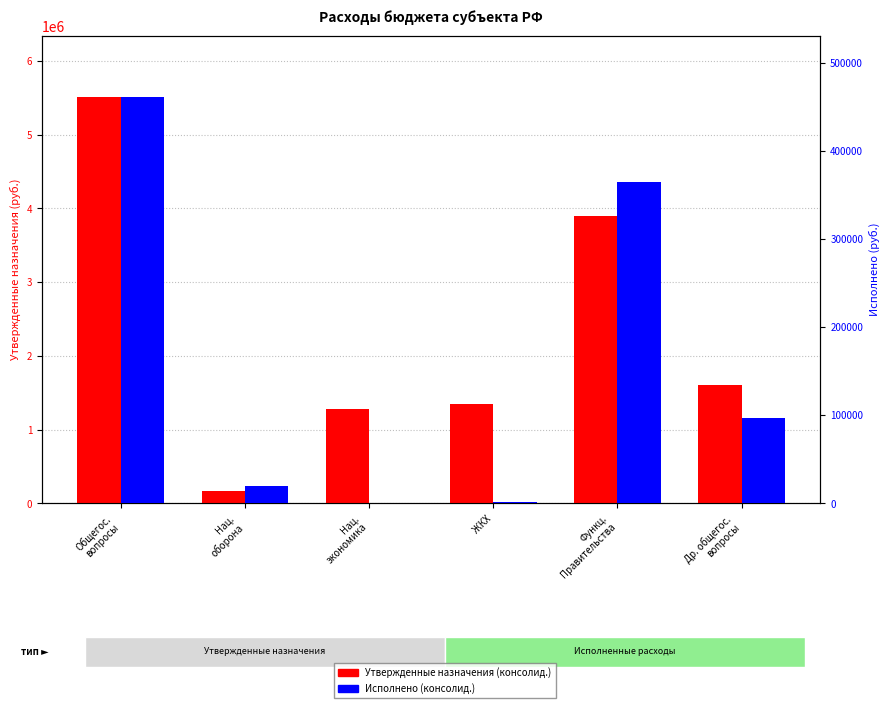

Which series has the widest spread of values?

Утвержденные назначения (консолид.)